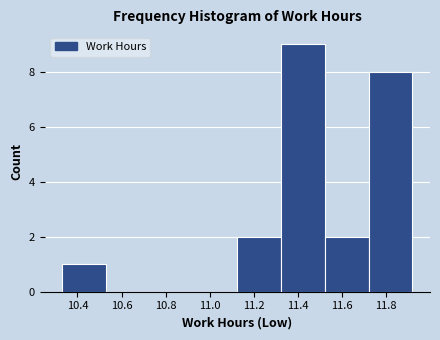

Over which range of the x-axis is the bar tallest?

11.32 to 11.52